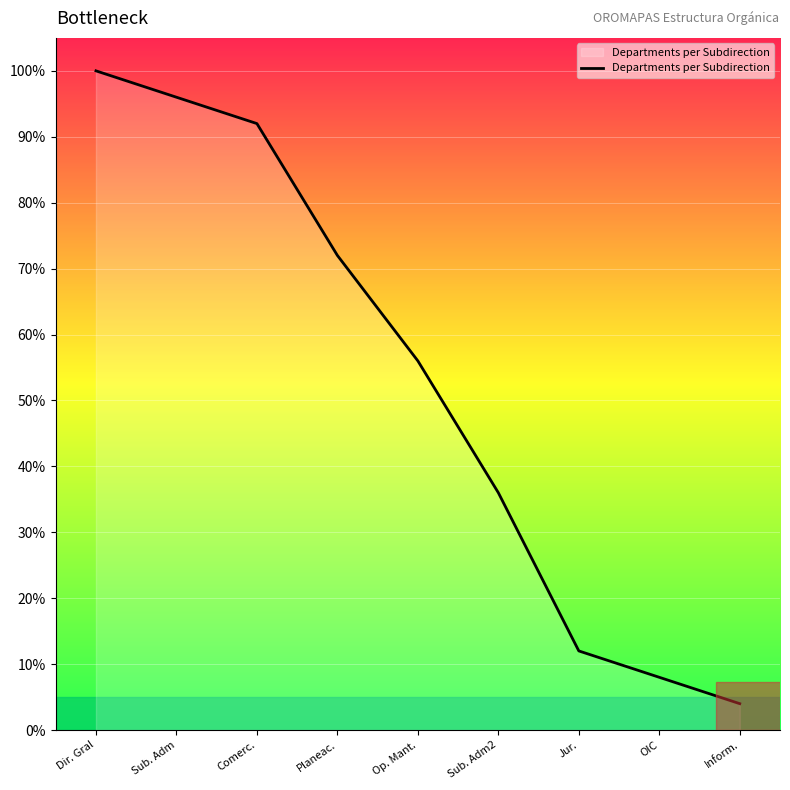

List the labels in order of value, smallest first.

Inform., OIC, Jur., Sub. Adm2, Op. Mant., Planeac., Comerc., Sub. Adm, Dir. Gral